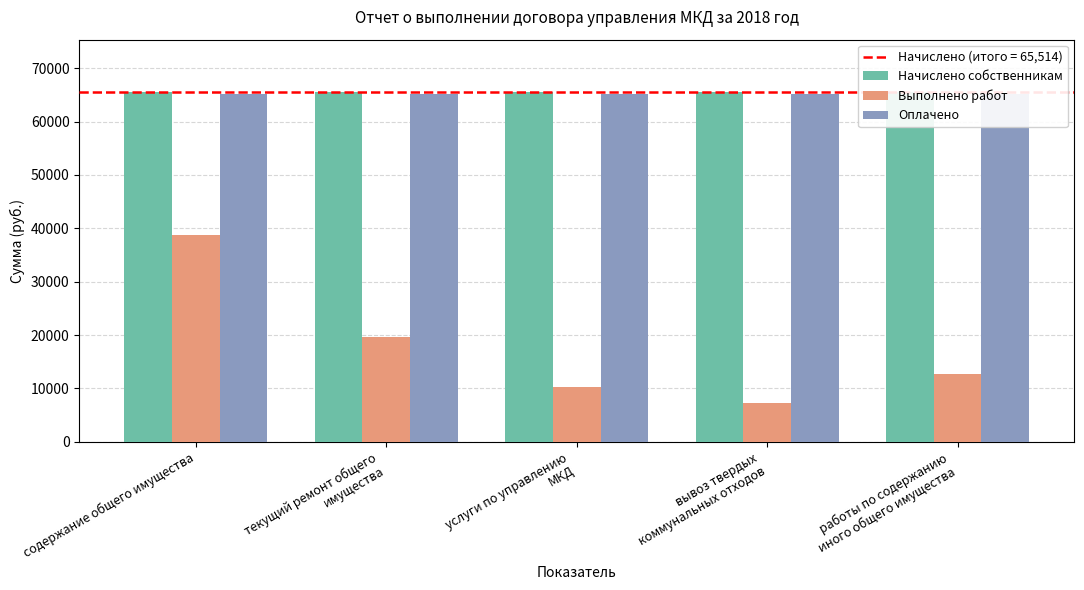

What is the sum of the Начислено собственникам values at содержание общего имущества and услуги по управлению
МКД?

131028.0